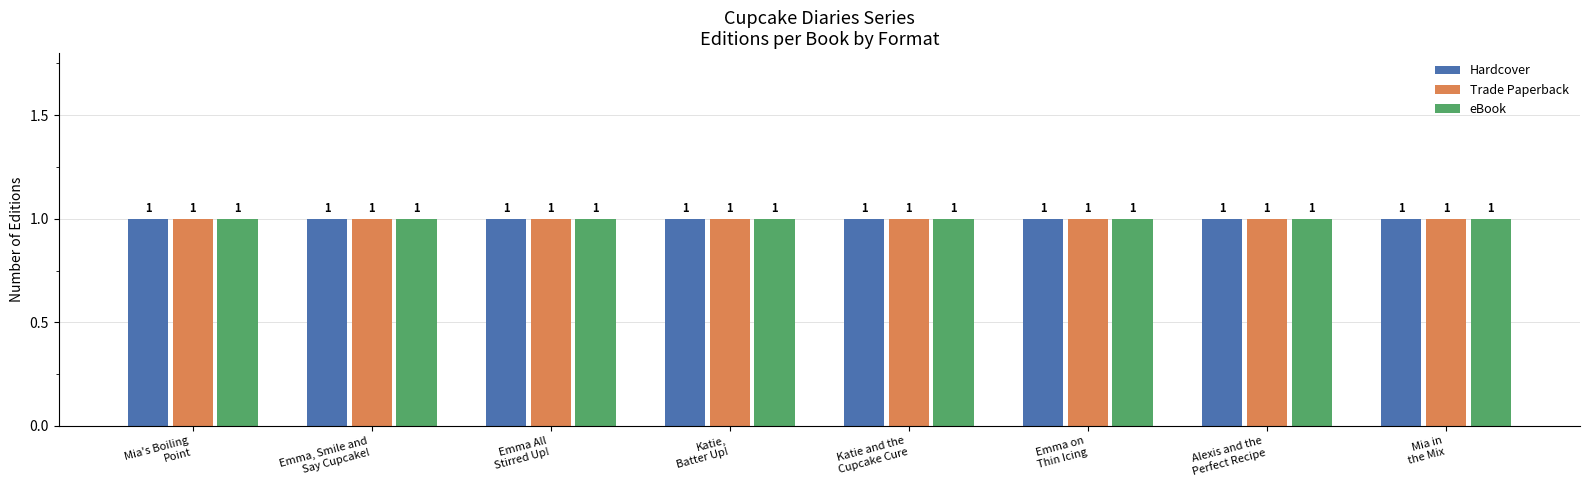

What is the label of the 8th bar from the left?

Mia in the Mix